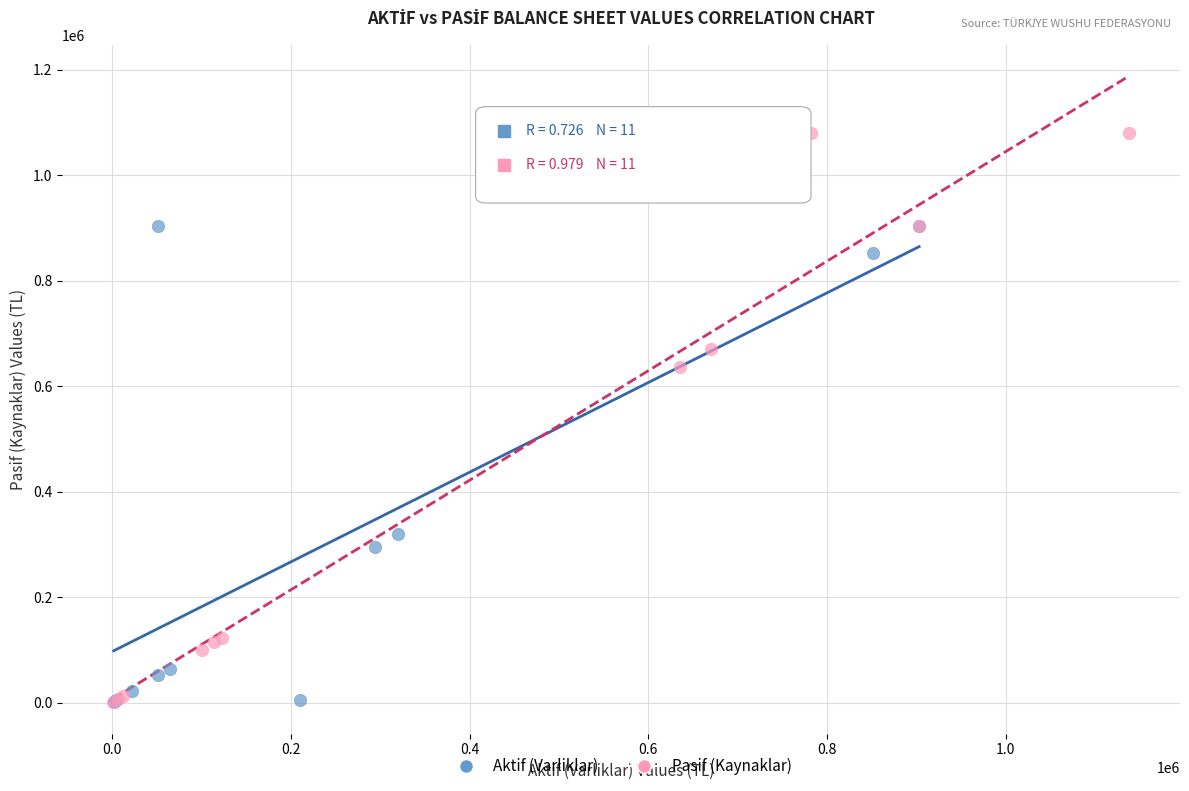

Which series reaches the maximum Y coordinate?

Pasif (Kaynaklar)